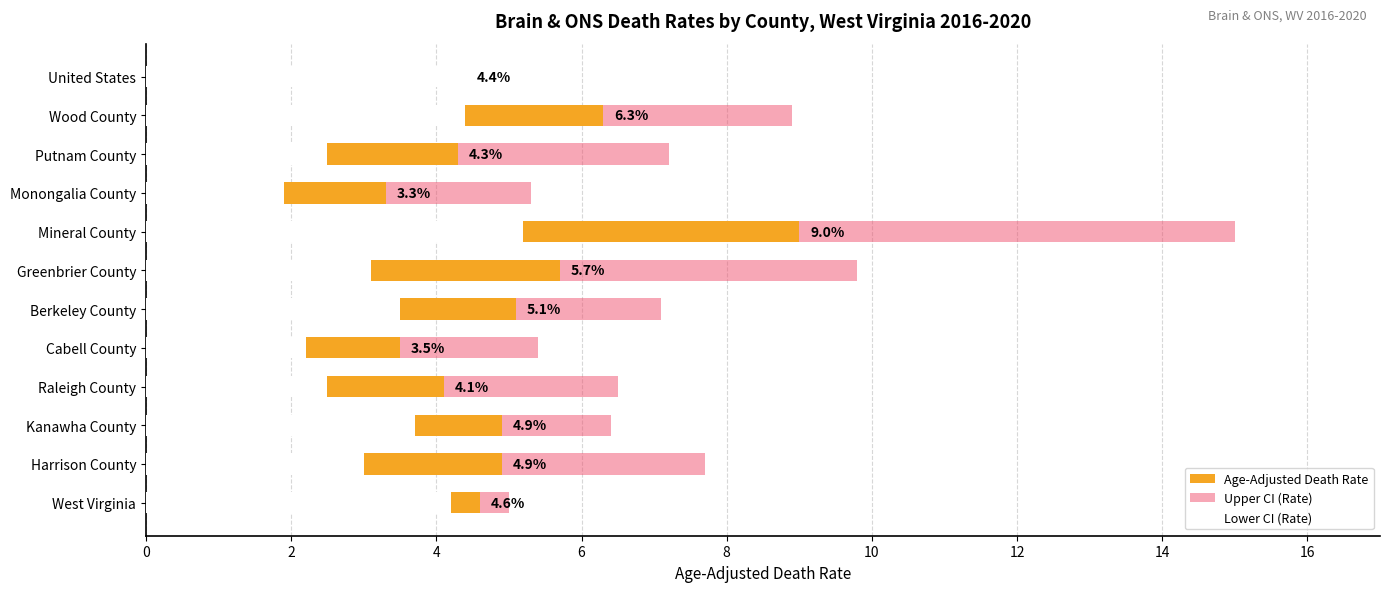

List the series in order of their overall mean, highest first.

Upper CI (Rate), Age-Adjusted Death Rate, Lower CI (Rate)